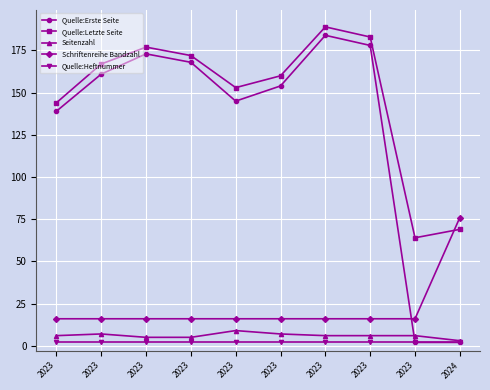

What are all the series names shown in the legend?

Quelle:Erste Seite, Quelle:Letzte Seite, Seitenzahl, Schriftenreihe Bandzahl, Quelle:Heftnummer